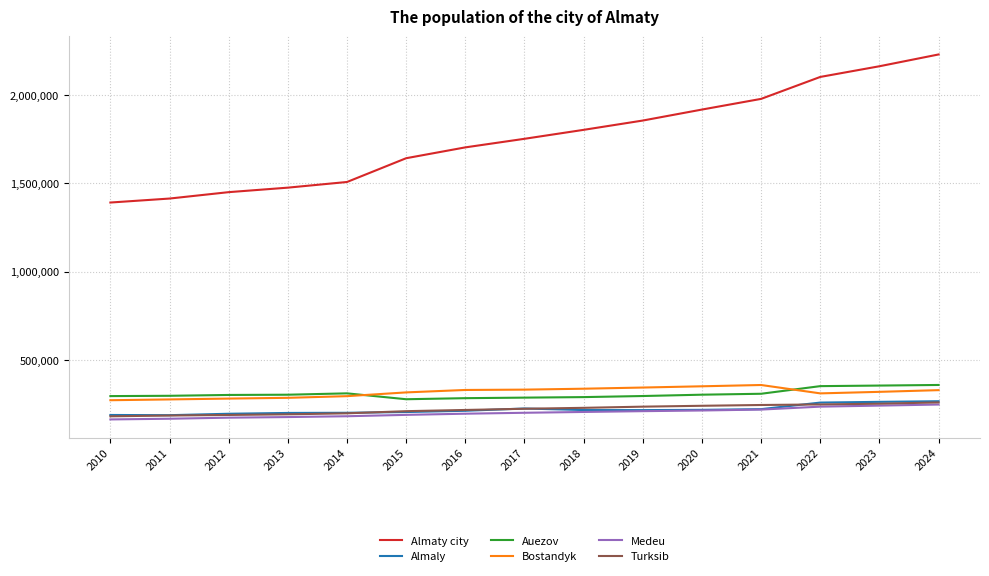

What is the total value across all series at 2022?

3505260